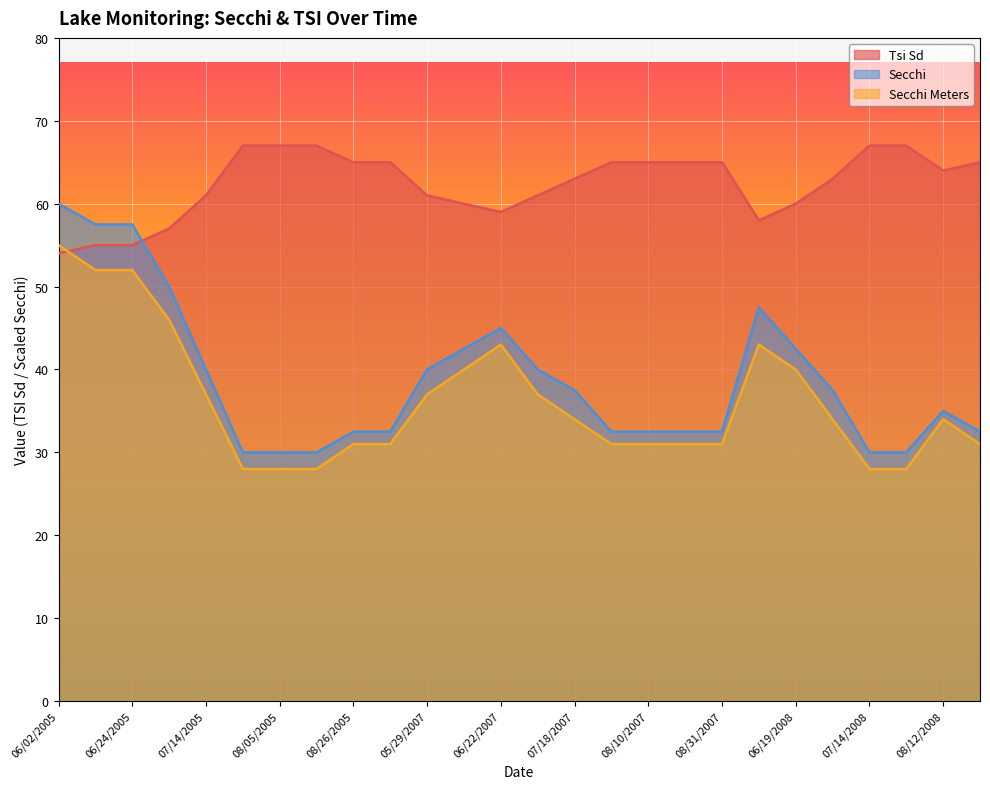

Is the value of Secchi Meters at 09/06/2005 greater than the value of Tsi Sd at 07/03/2008?

No